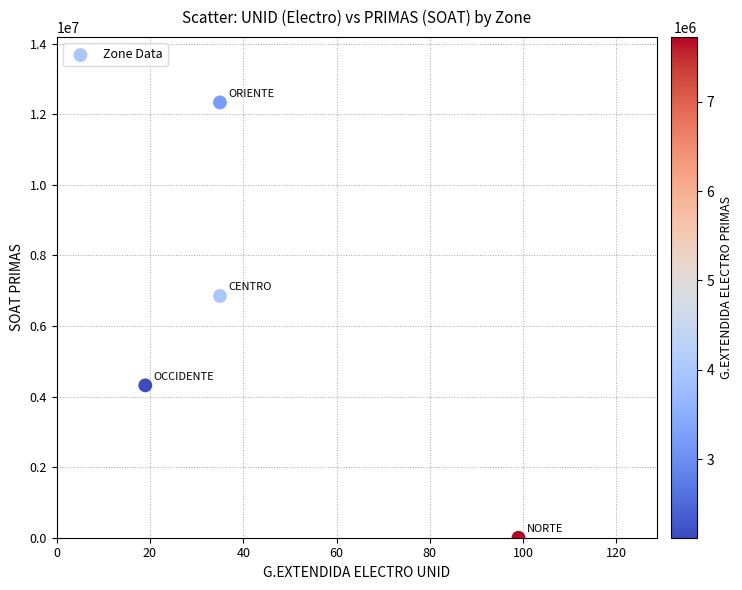

What is the average X value?

47